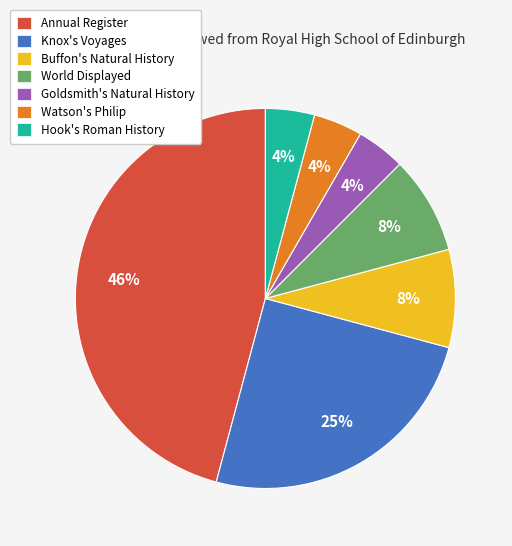

How many slices are in this pie chart?

7